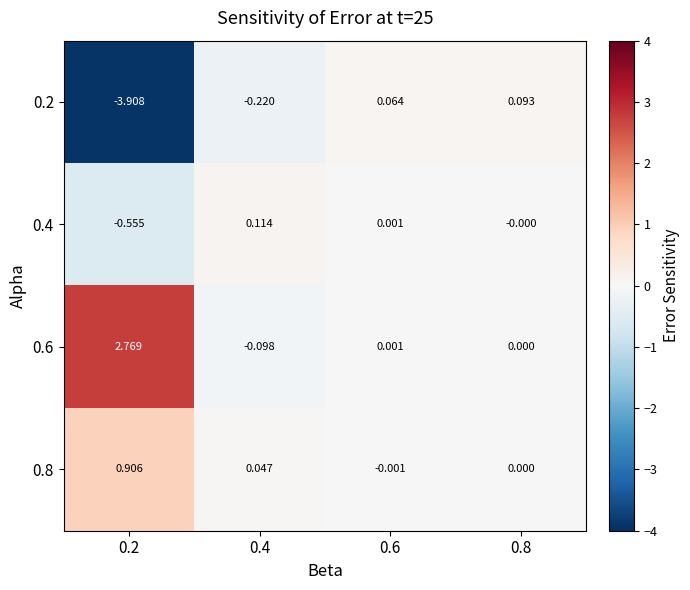

Count the number of categories in the chart.

4